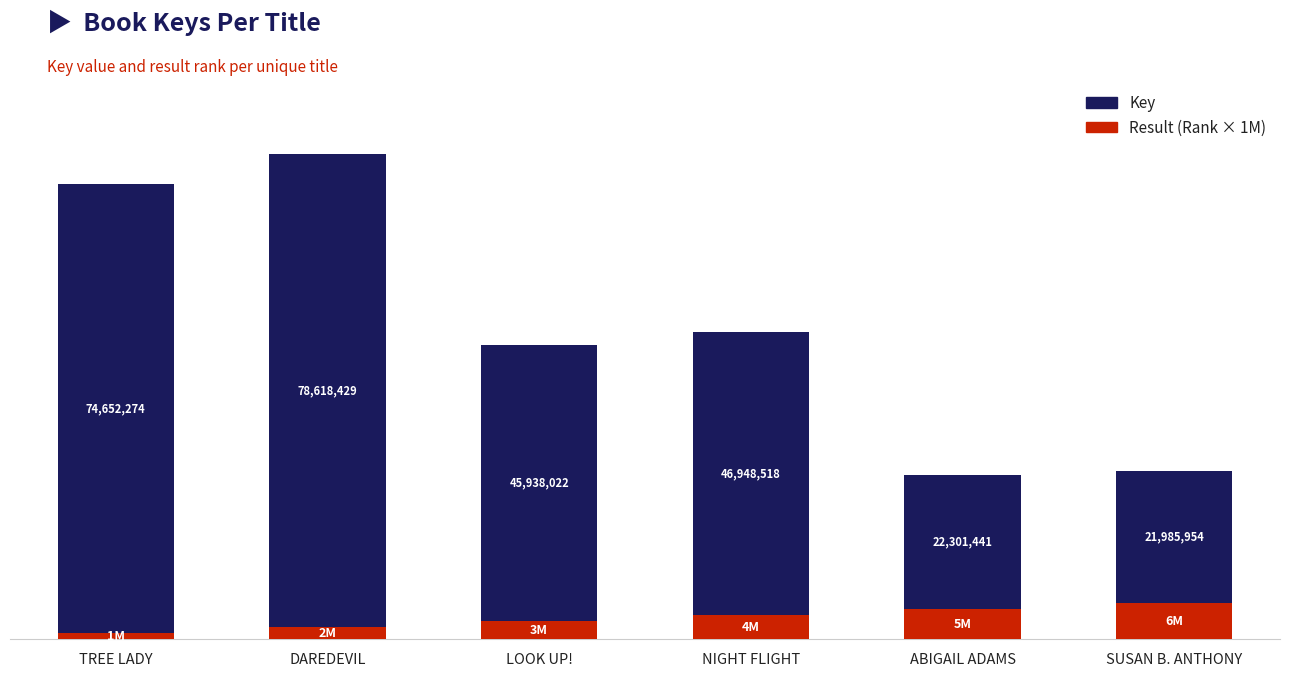

List the labels in order of Result (Rank × 1M) value, largest first.

SUSAN B. ANTHONY, ABIGAIL ADAMS, NIGHT FLIGHT, LOOK UP!, DAREDEVIL, TREE LADY